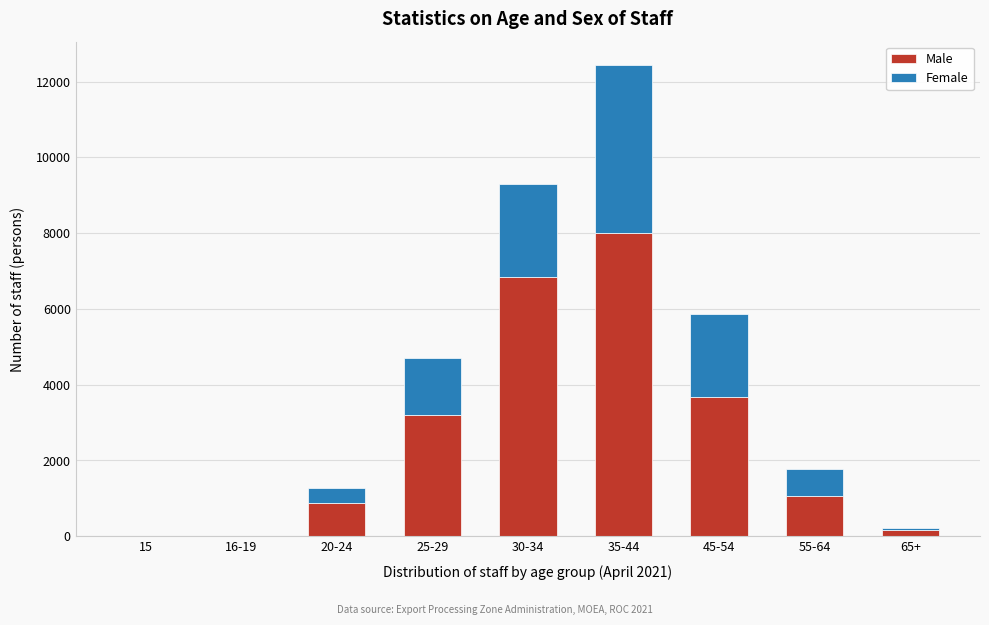

At which label is Male closest to 4006?

45-54